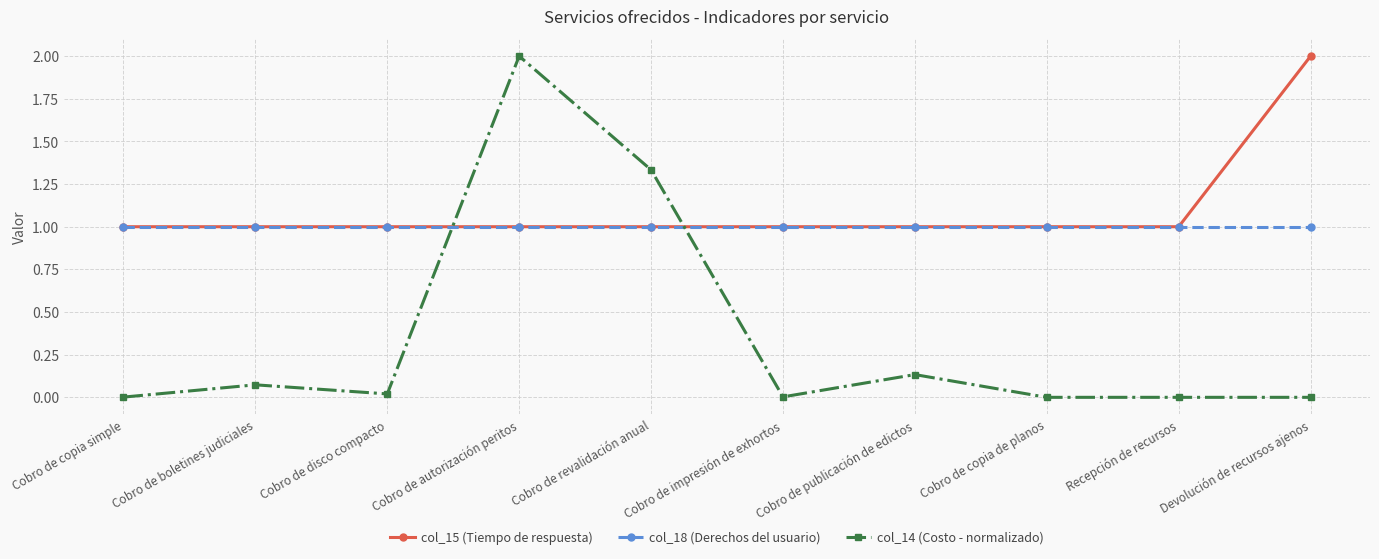

What is the label of the 6th point from the left?

Cobro de impresión de exhortos